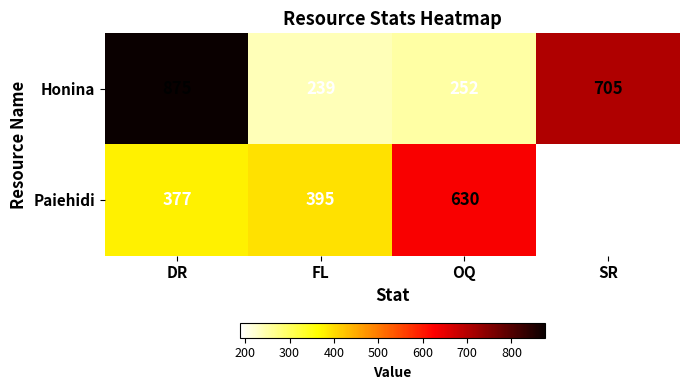

List the series in order of their peak value, lowest first.

Paiehidi, Honina